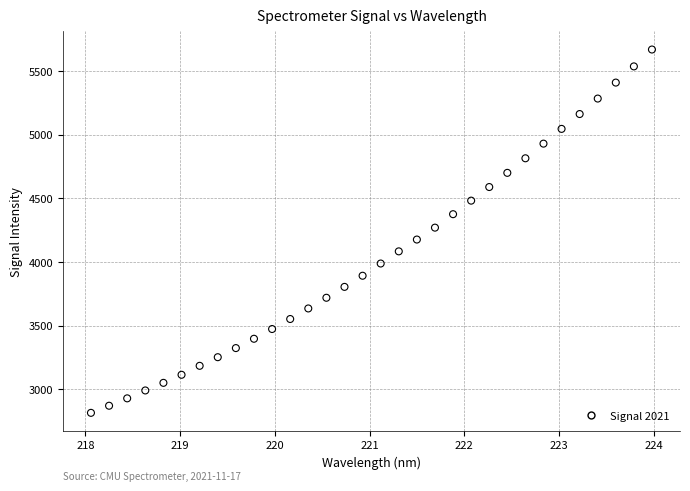

What is the range of Y values (max minus min)?

2850.7